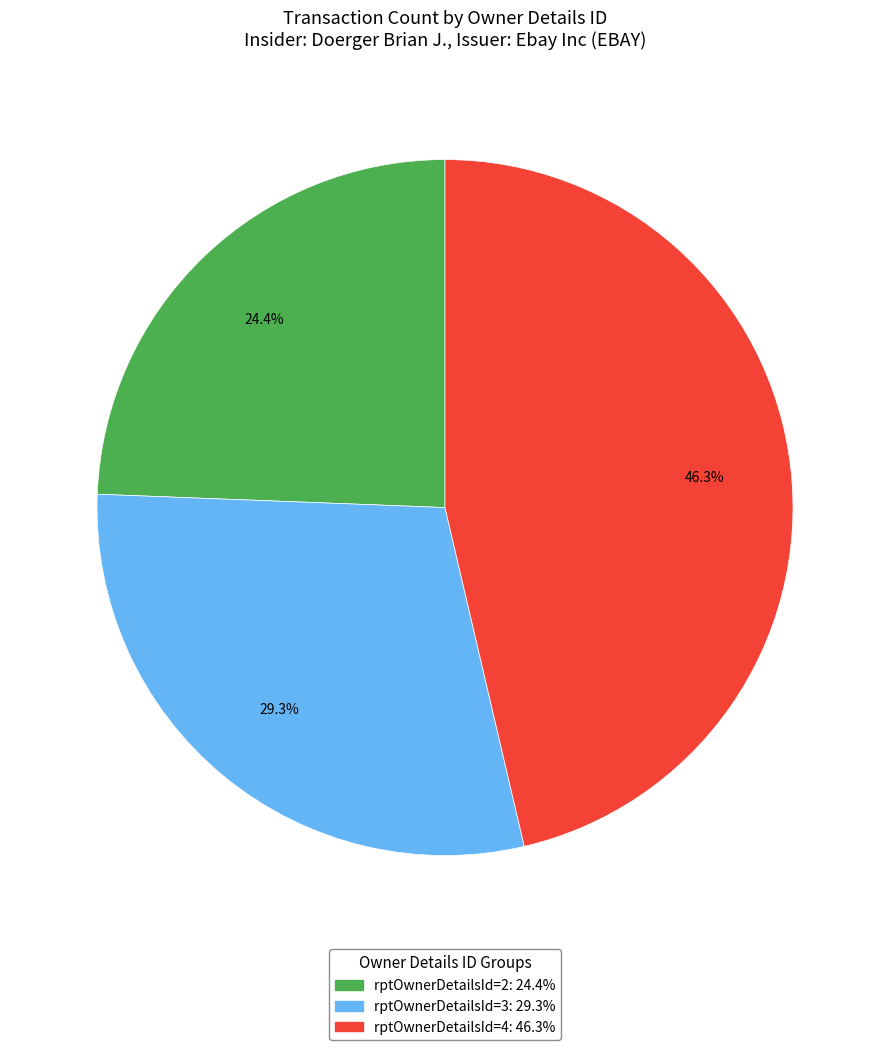

Rank the categories by value from lowest to highest.

rptOwnerDetailsId=2, rptOwnerDetailsId=3, rptOwnerDetailsId=4